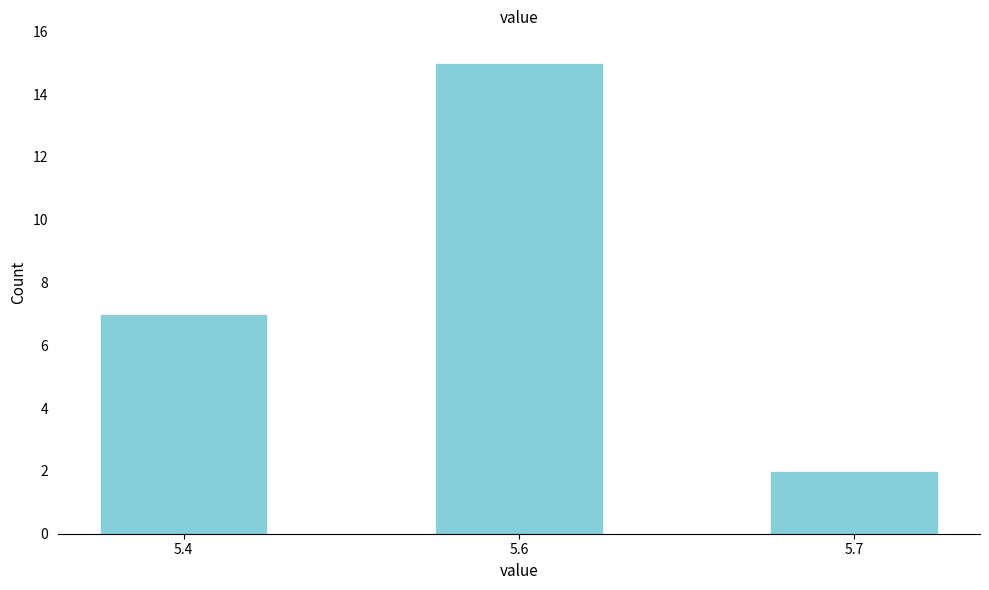

Reading left to right, what are all the values shown in this chart?

5.4=7	5.6=15	5.7=2